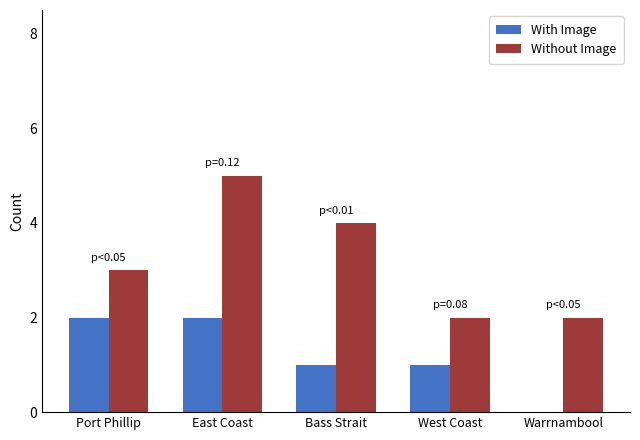

Is it true that Without Image equals 4 at Port Phillip?

False